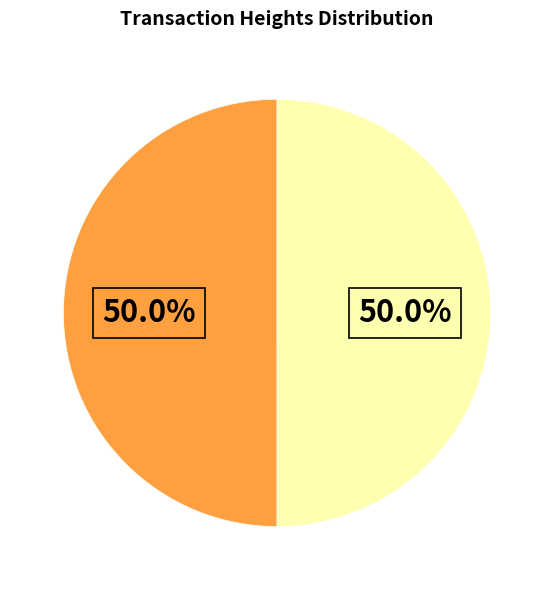

How many slices are in this pie chart?

2